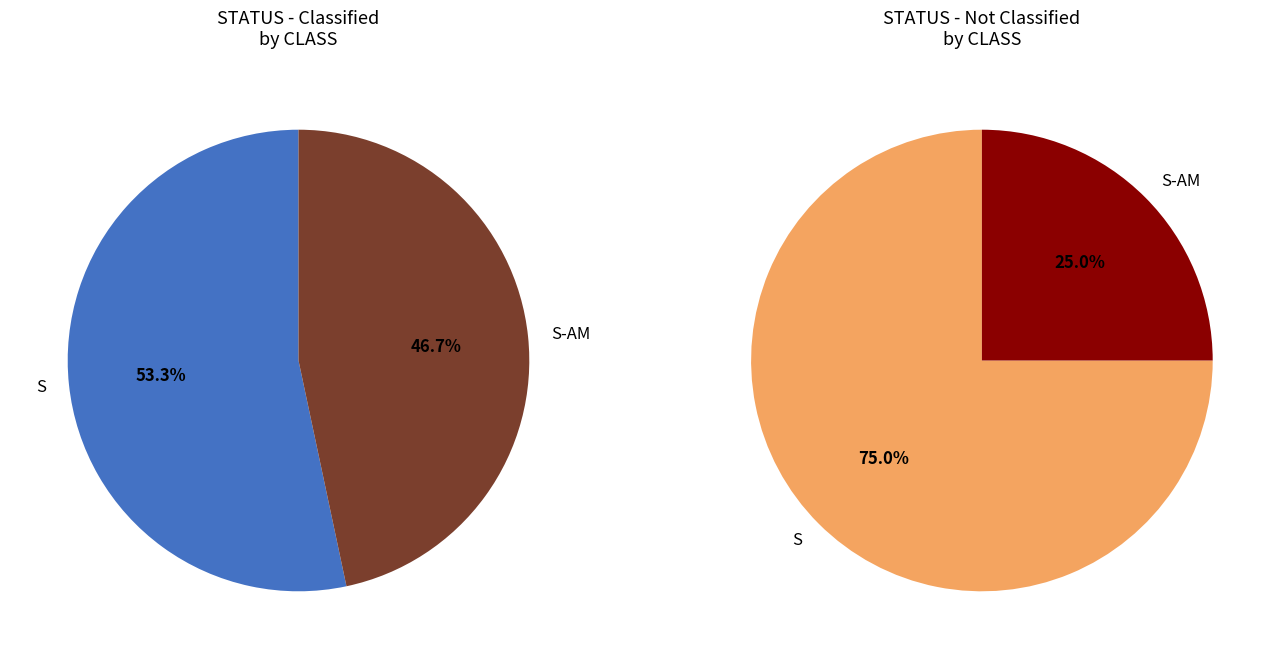

How many slices are in this pie chart?

2